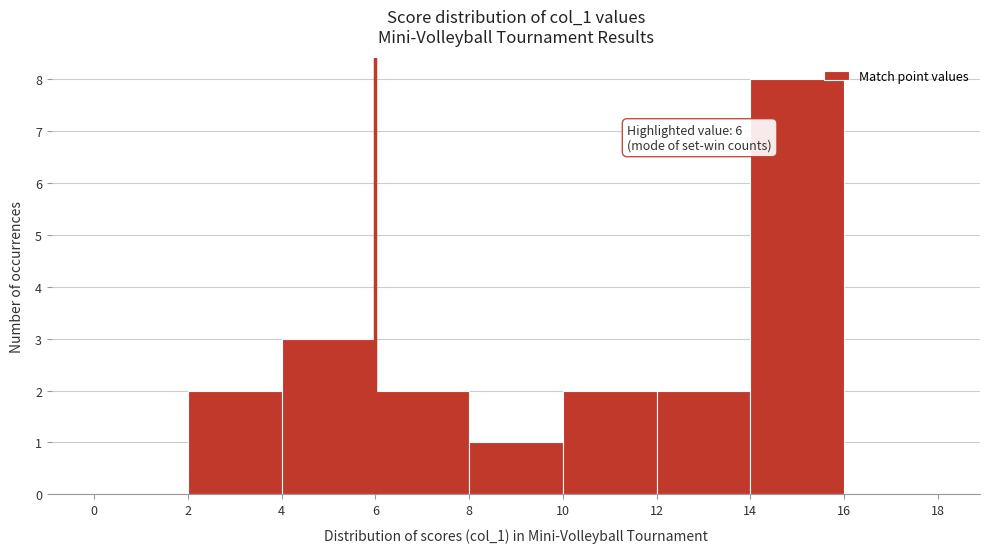

Which range on the x-axis has the tallest bar?

14 to 16